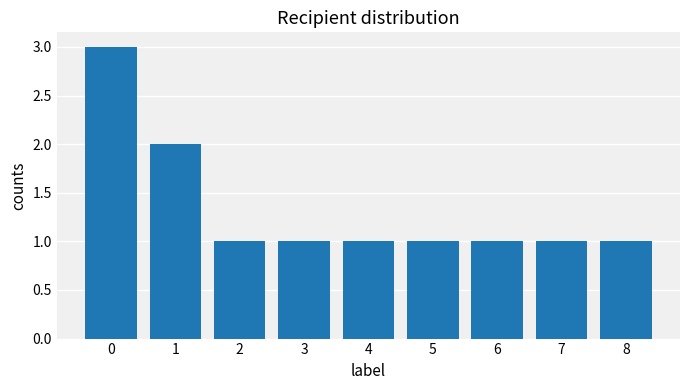

Approximately how many times larger is the value at 8 compared to 7?

1.0